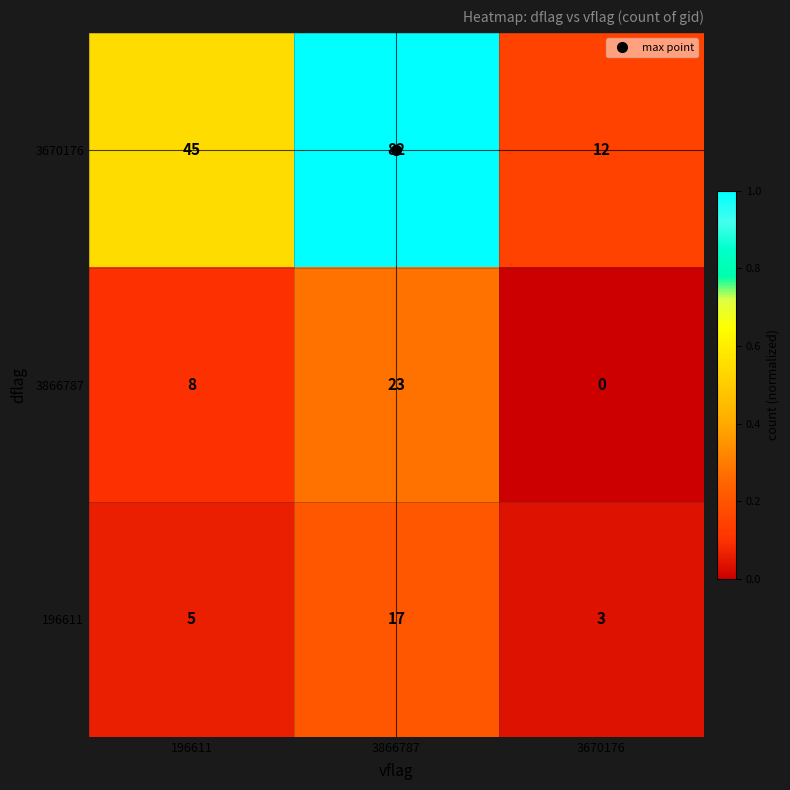

Which category has the highest value across all series?

3866787